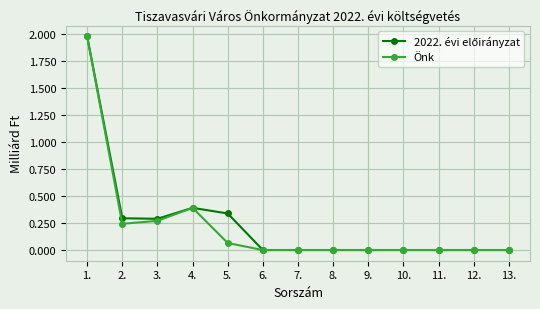

In Önk, how many points are lower than both neighbors (excluding endpoints)?

1